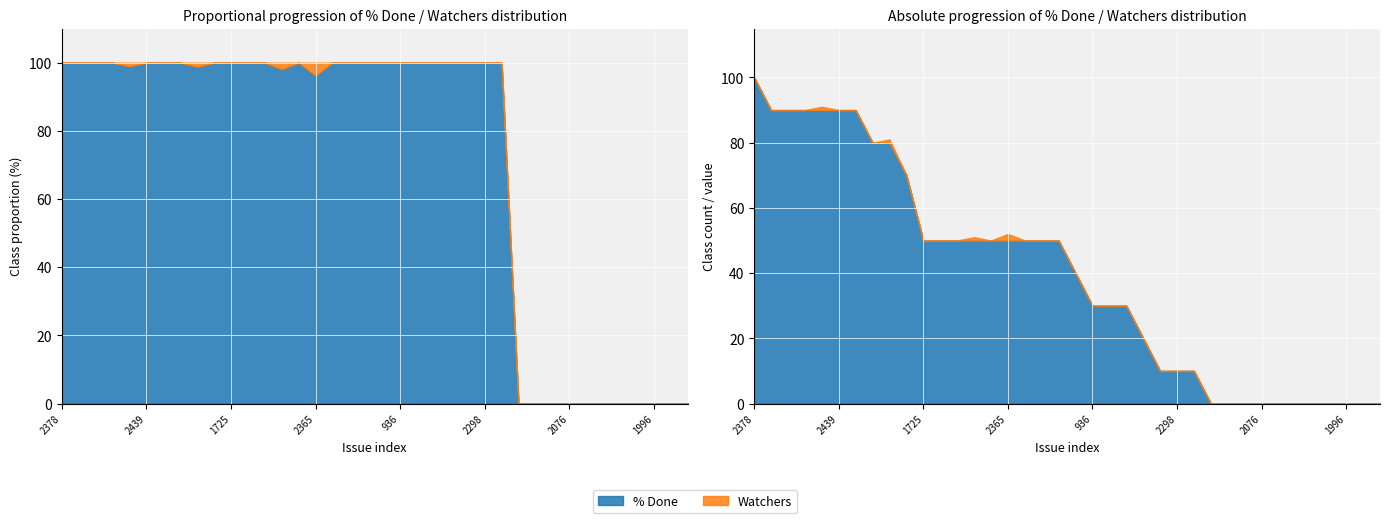

True or false: % Done has a value of 0 at 2442.

True